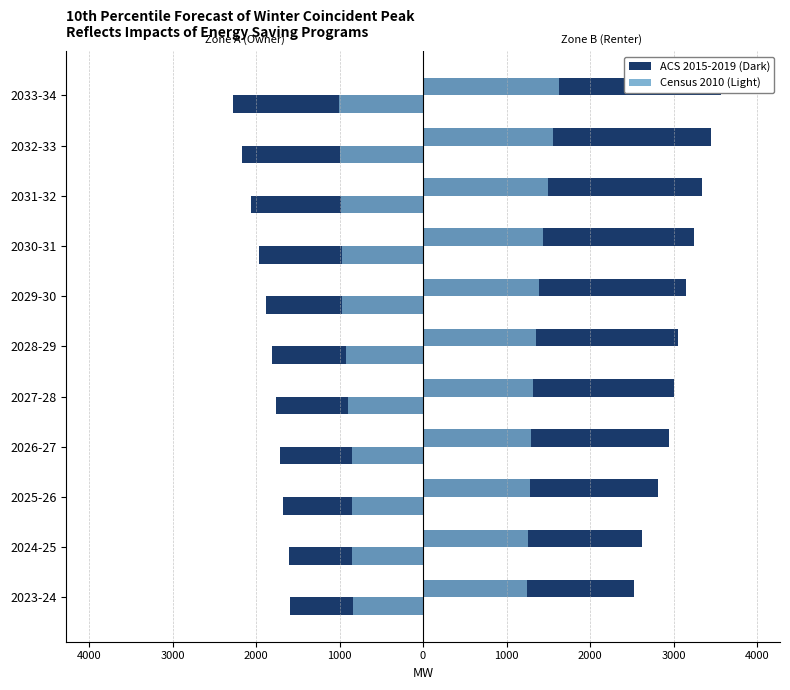

True or false: Series D (Census 2010) has a value of 442 at 2033-34.

False